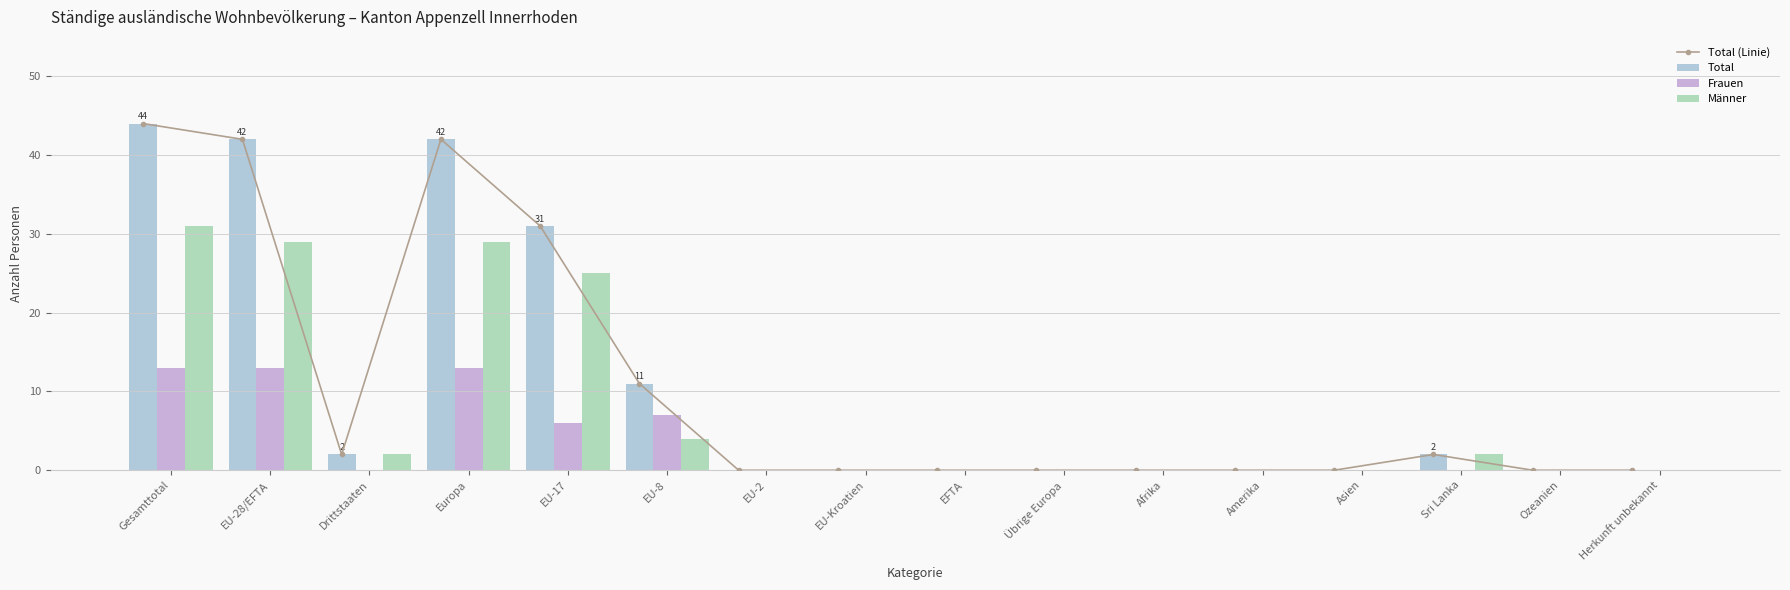

What is the difference between the Total values at Europa and Ozeanien?

42